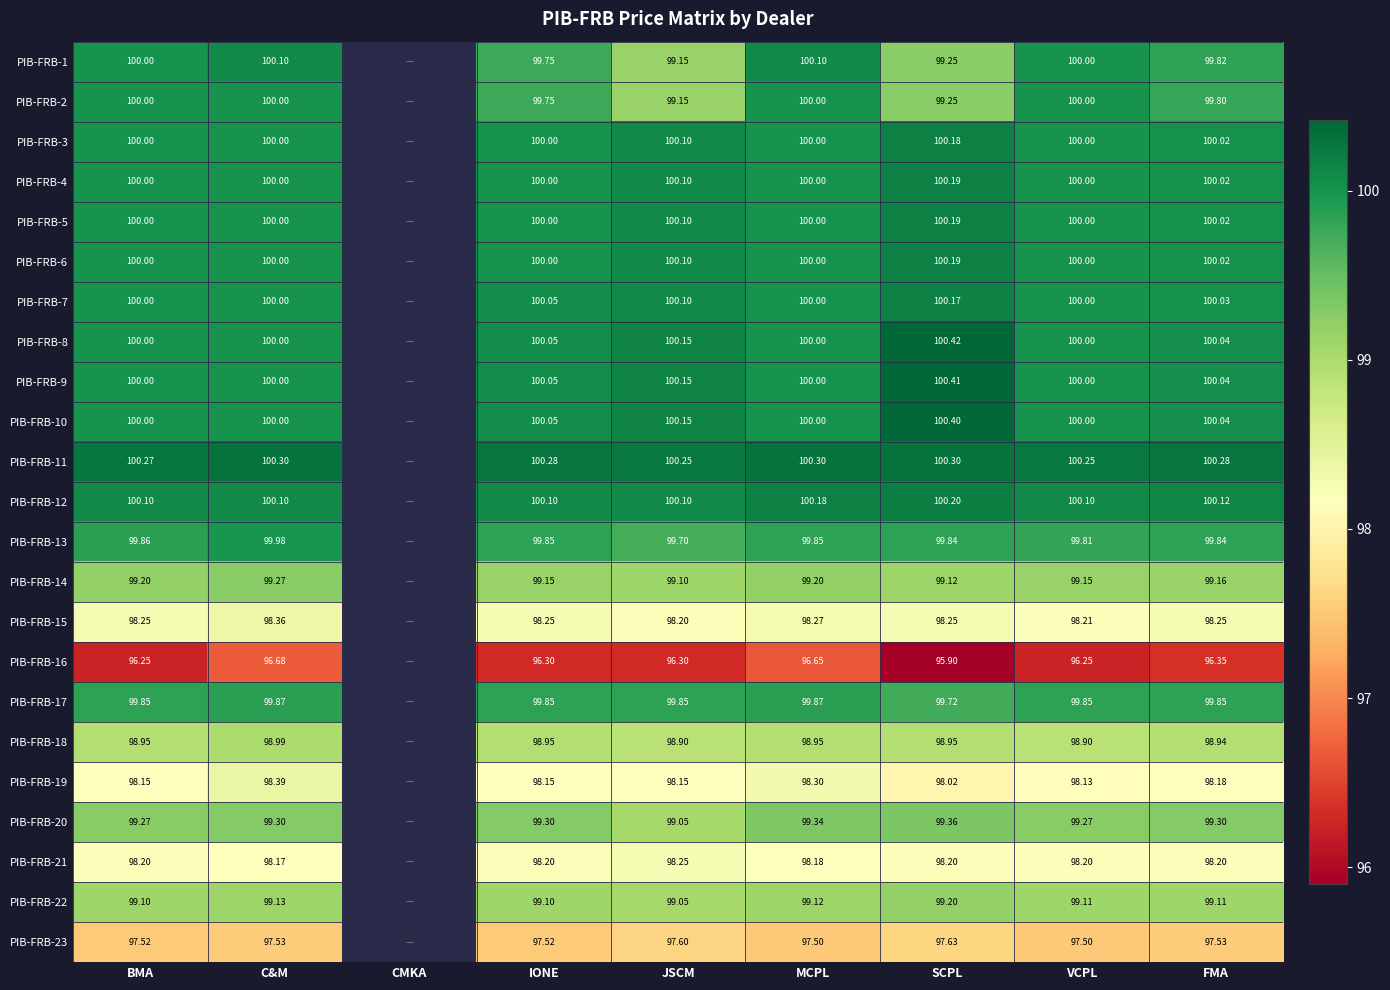

Is the value of PIB-FRB-23 at BMA greater than the value of PIB-FRB-8 at JSCM?

No